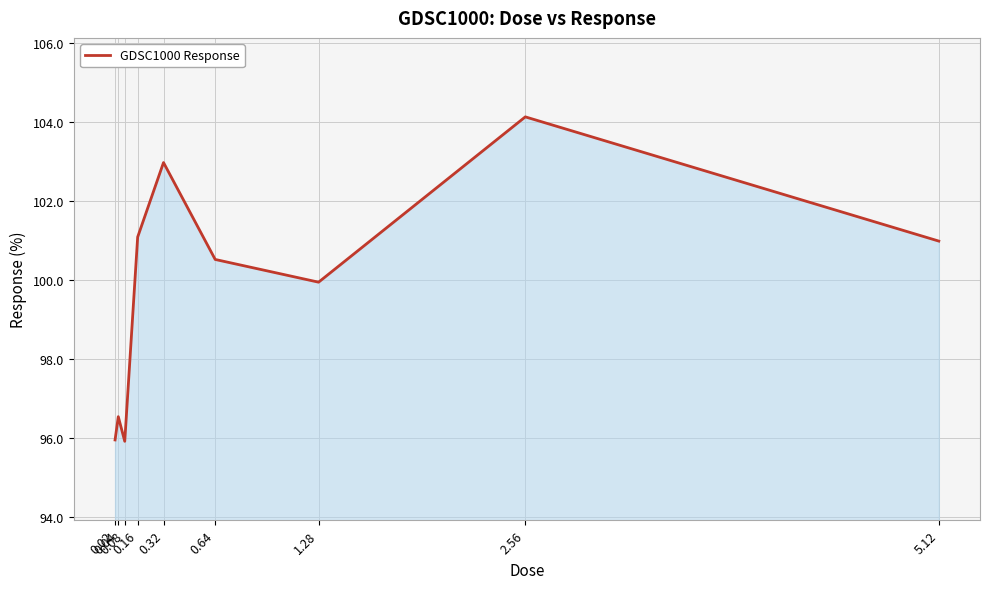

The value at 0.04 is 96.5. True or false?

True